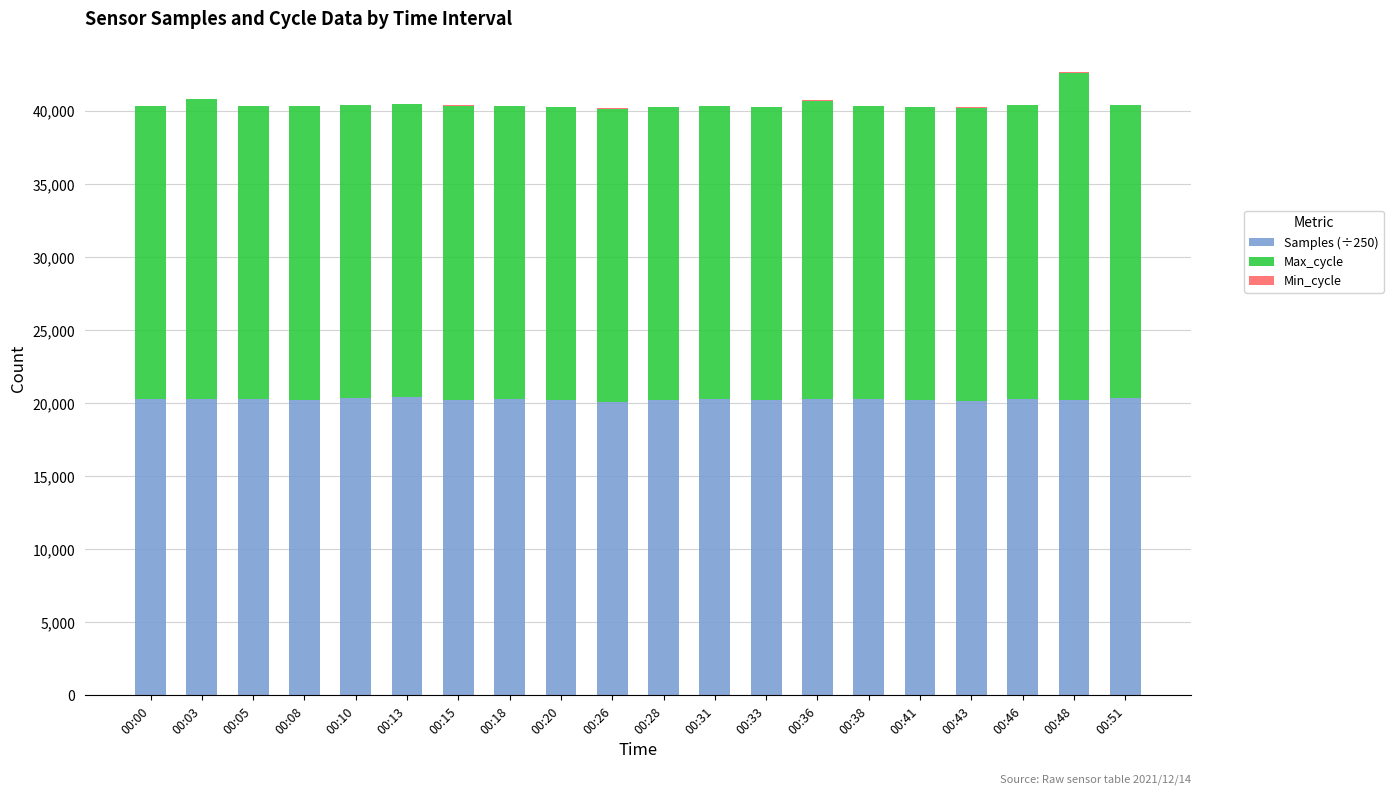

The value of Samples (÷250) at 00:28 is 5871.0. True or false?

False